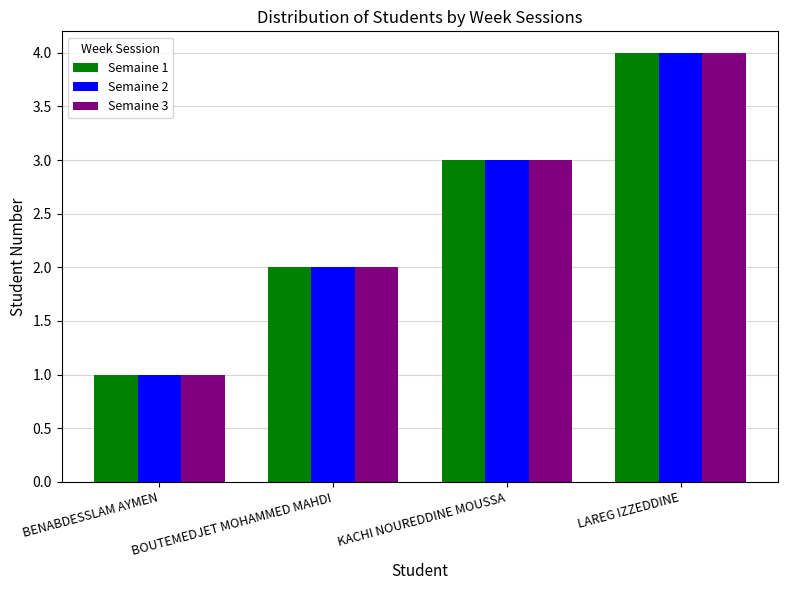

How many data points does each series have?

4